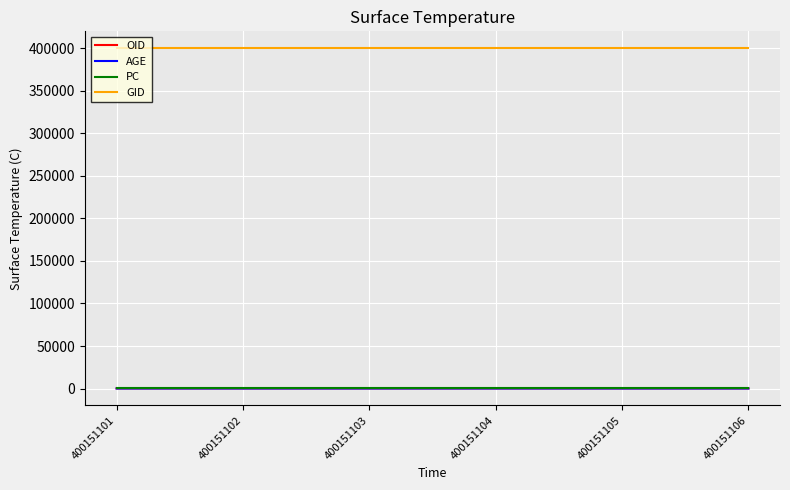

True or false: OID and PC cross at least once.

False